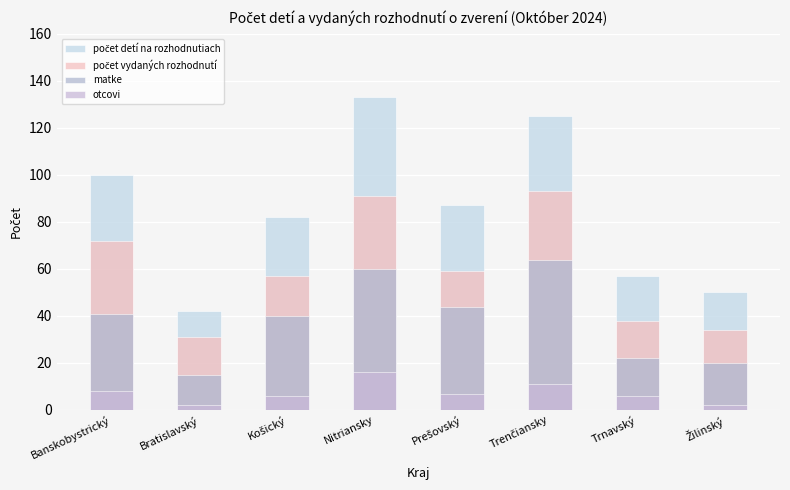

Rank the categories by počet vydaných rozhodnutí value from lowest to highest.

Bratislavský, Žilinský, Trnavský, Košický, Prešovský, Banskobystrický, Nitriansky, Trenčiansky